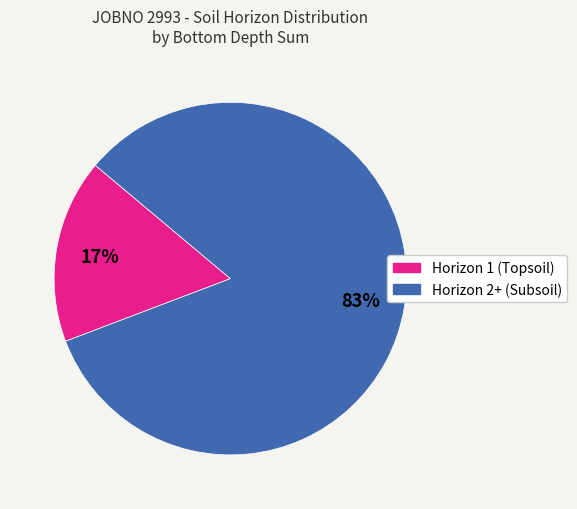

Is there any slice that represents more than half of the pie?

Yes